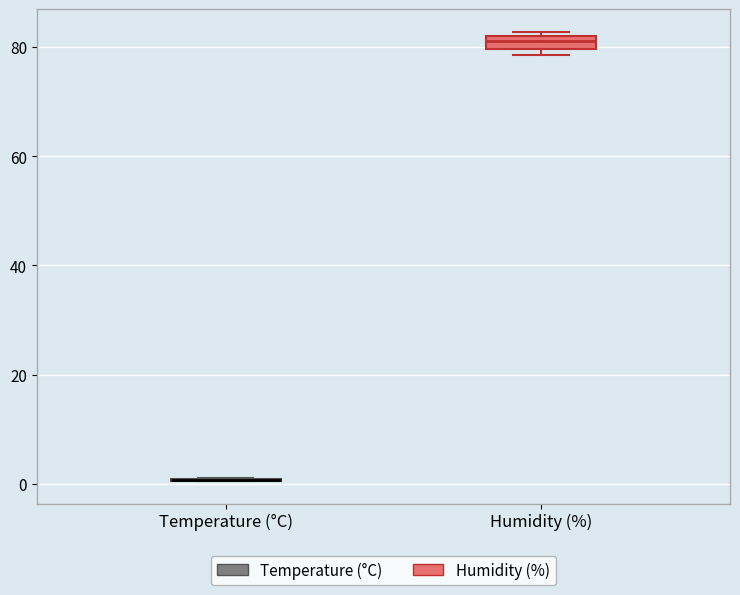

Which box is the tallest, from its lower edge to its upper edge?

Humidity (%)